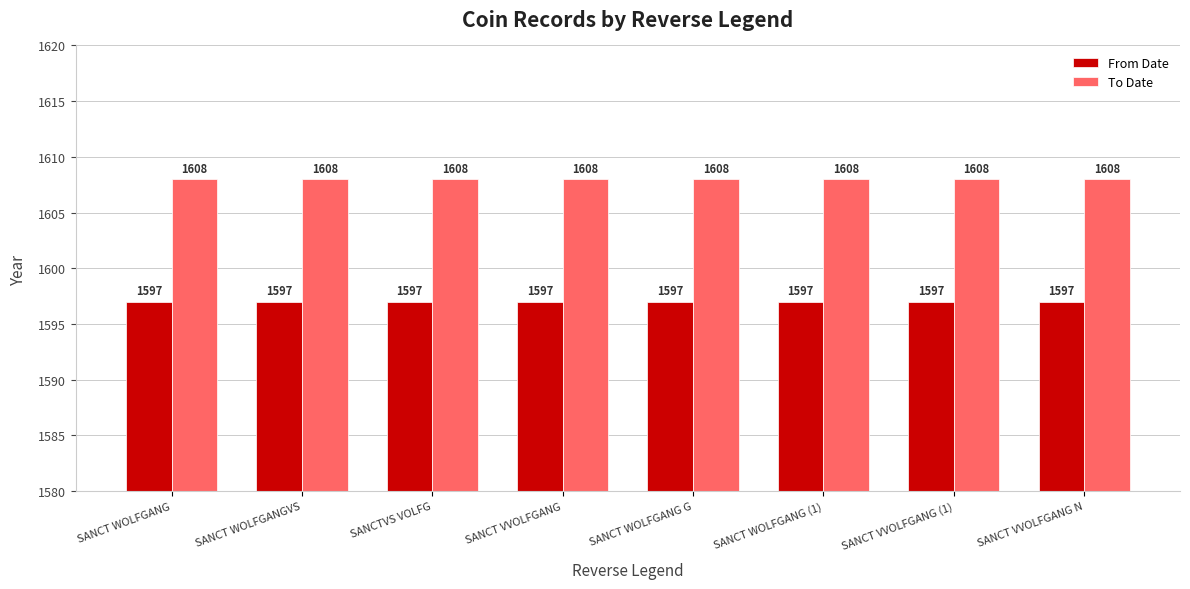

How many bars are there in each group?

2